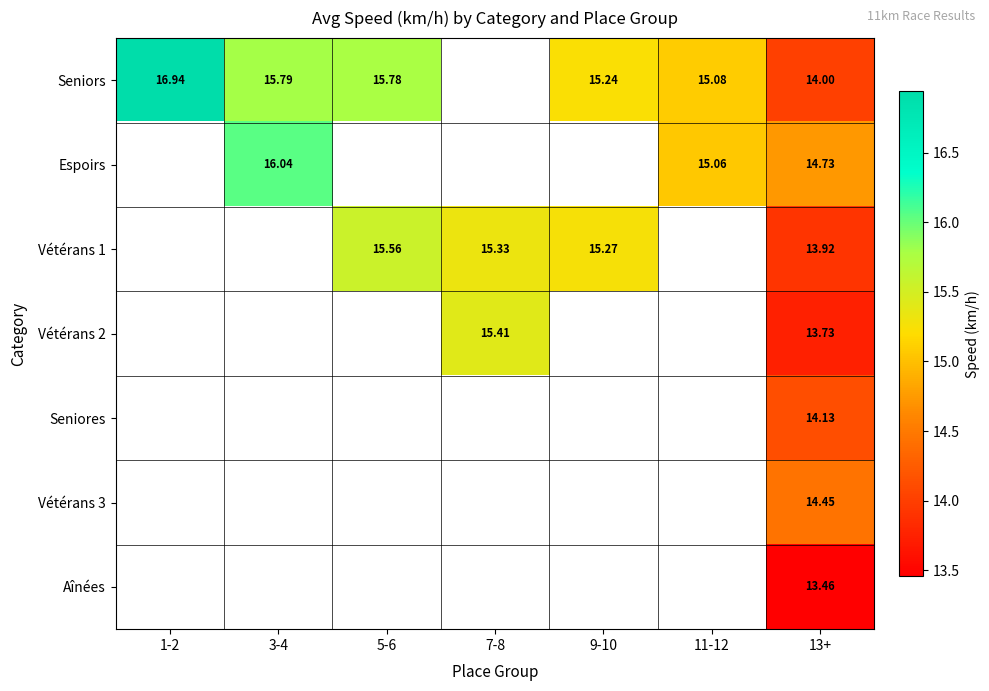

Is the value of Aînées at 13+ greater than the value of Vétérans 1 at 13+?

No